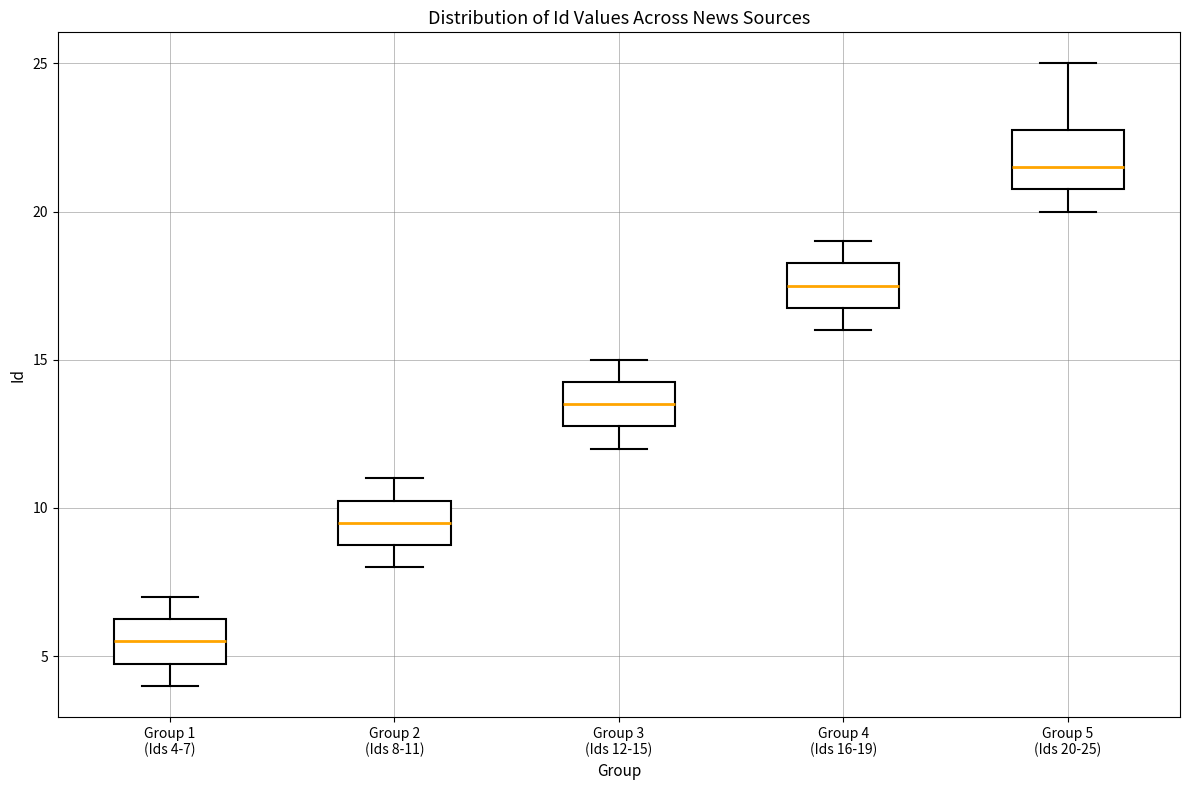

Reading left to right, read every box against the y-axis: the position of its median line, the range the box covers, and the ends of its whiskers. The values are not printed on the chart, so give them approximately, as read against the axis.

Group 1 (Ids 4-7): median 5.5, box 5.0 to 6.5, whiskers 4.0 to 7.0
Group 2 (Ids 8-11): median 9.5, box 9.0 to 10.5, whiskers 8.0 to 11.0
Group 3 (Ids 12-15): median 13.5, box 13.0 to 14.5, whiskers 12.0 to 15.0
Group 4 (Ids 16-19): median 17.5, box 17.0 to 18.5, whiskers 16.0 to 19.0
Group 5 (Ids 20-25): median 21.5, box 21.0 to 23.0, whiskers 20.0 to 25.0